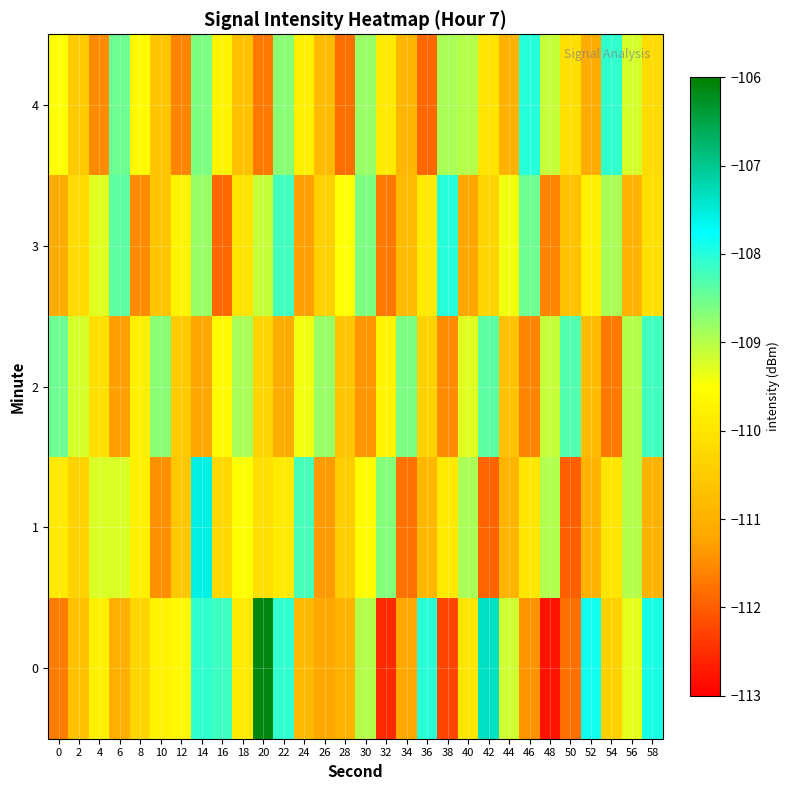

Which series has the largest total across all categories?

2